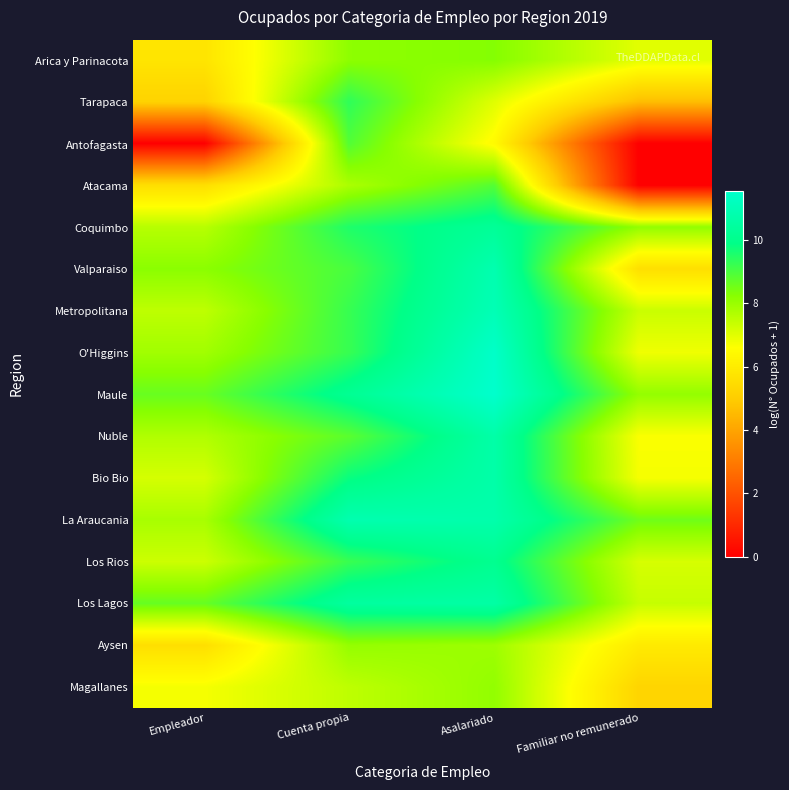

Which series has the largest total across all categories?

Maule